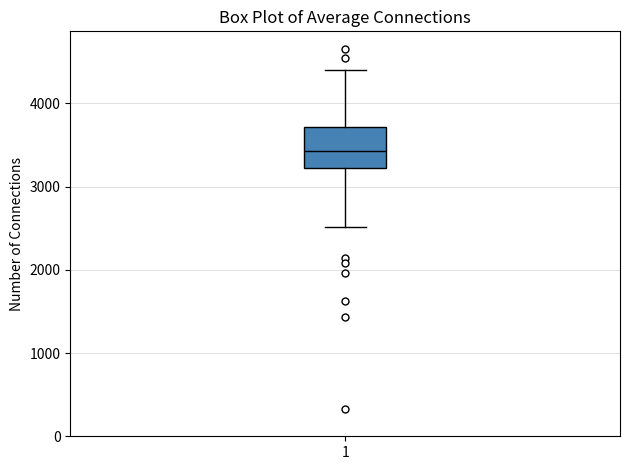

Where is the upper edge of the box at x = 1 on the y-axis? The values are not printed on the chart, so give them approximately, as read against the axis.

3700